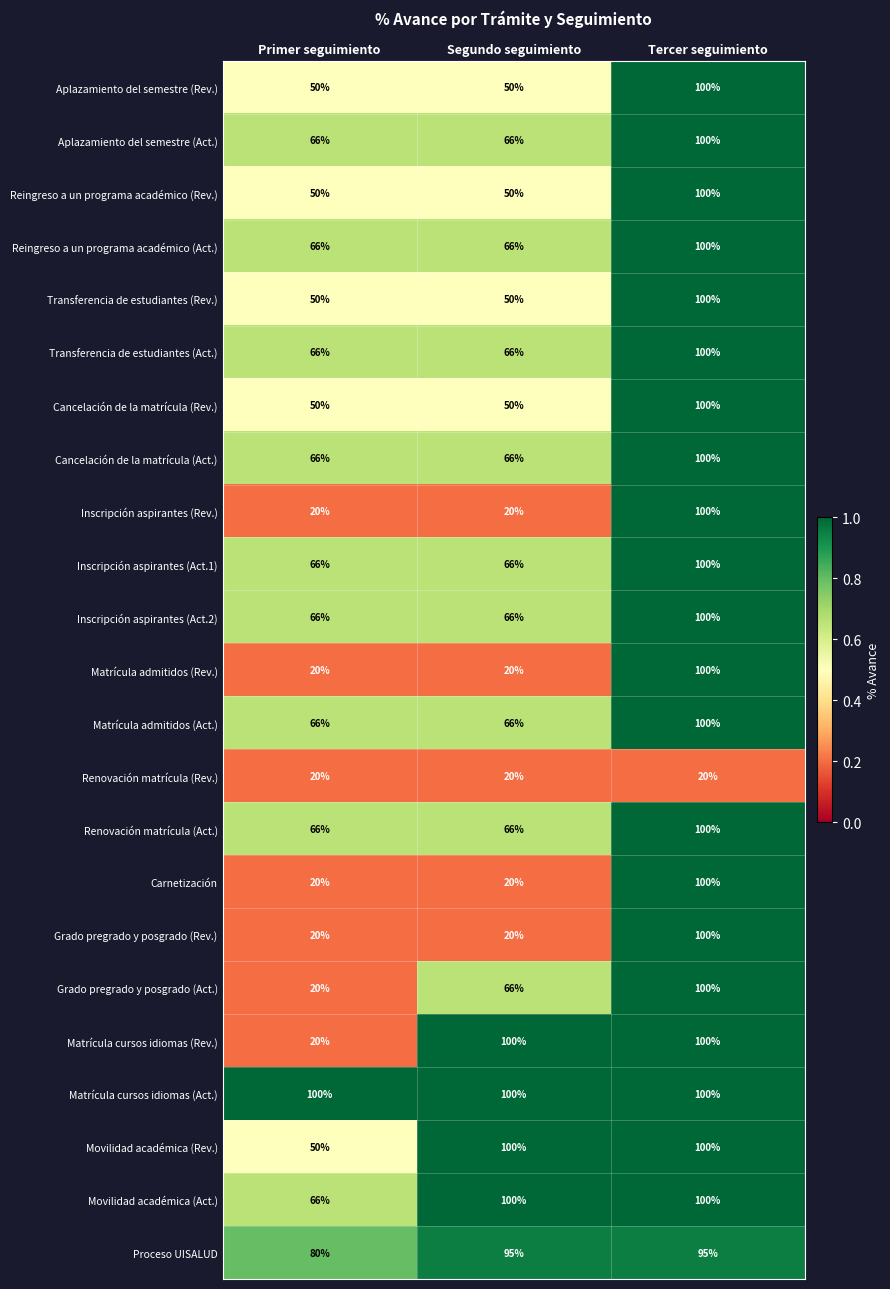

What is the total value across all series at Primer seguimiento?

1164